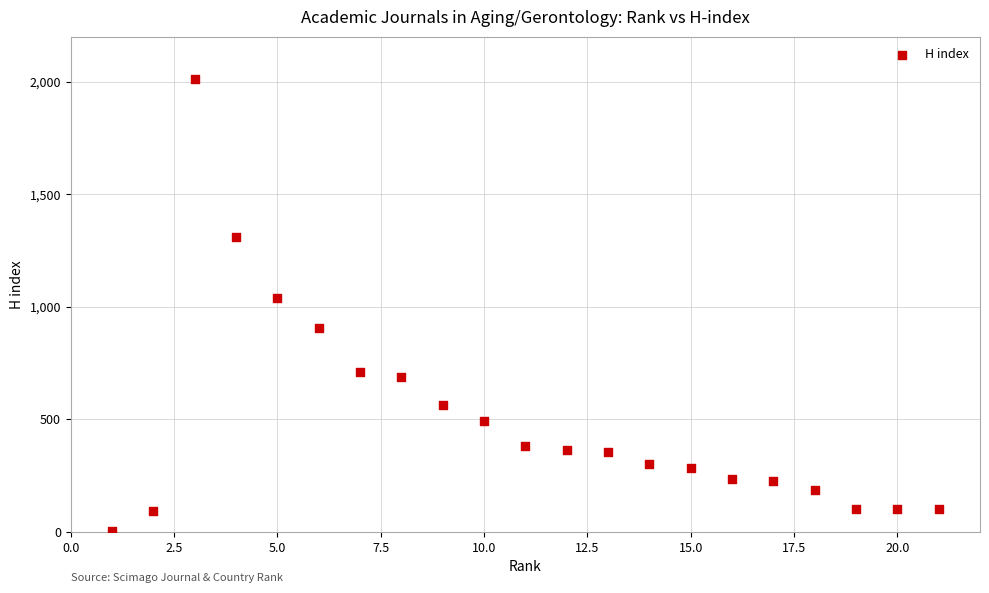

What Y value in the scatter plot is closest to 1007?

1037